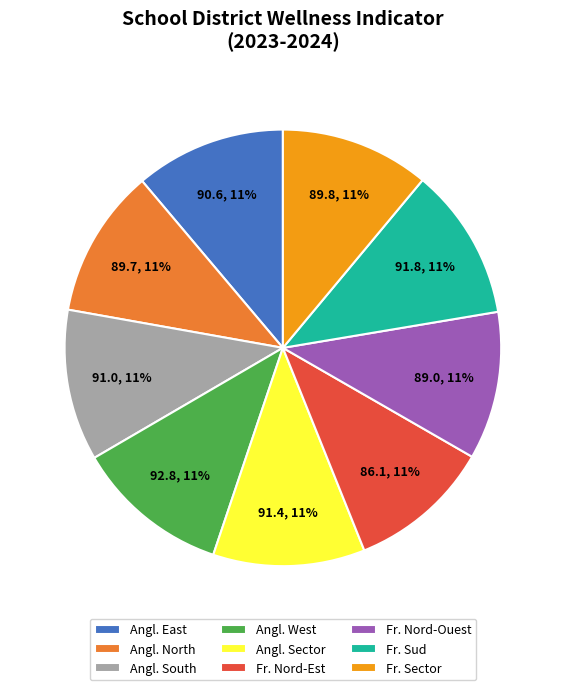

True or false: Angl. West accounts for 25% of the total.

False